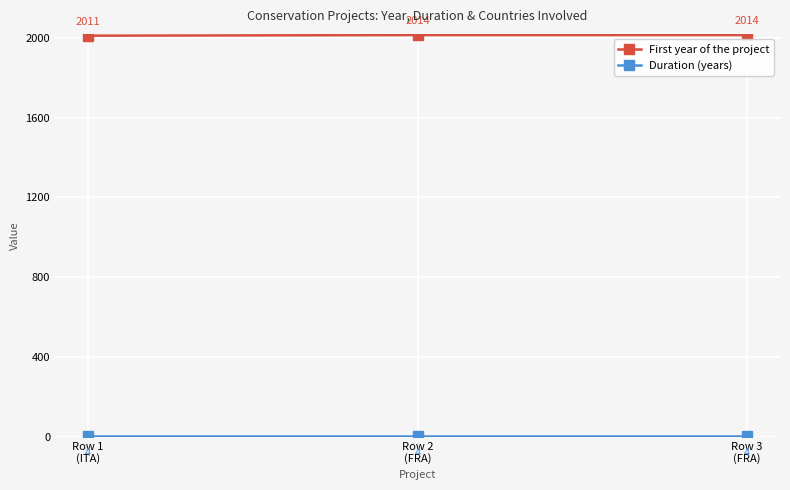

What is the minimum value shown in the chart?

4